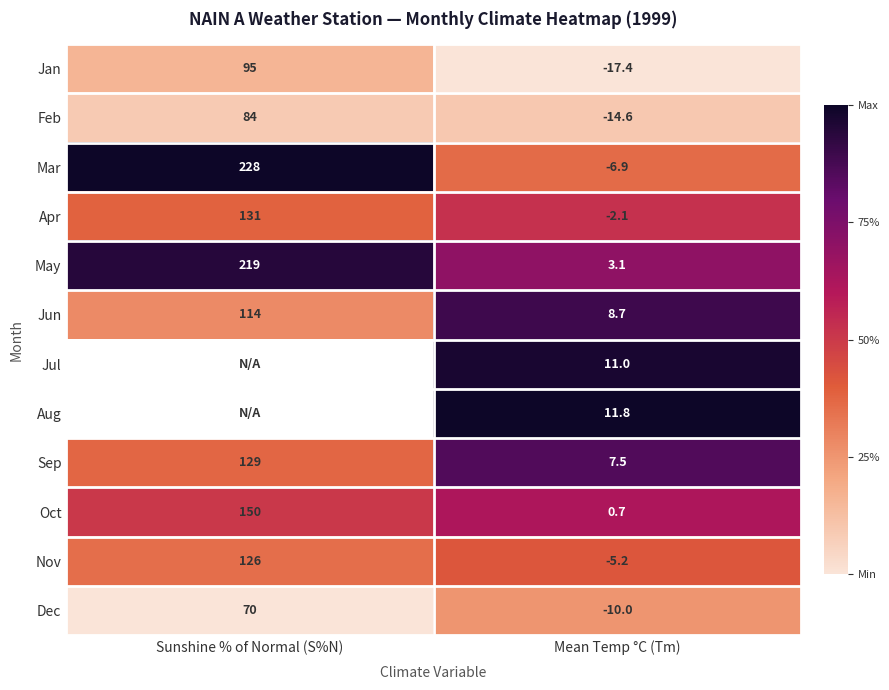

Where is Feb nearest to the value 34?

Mean Temp °C (Tm)